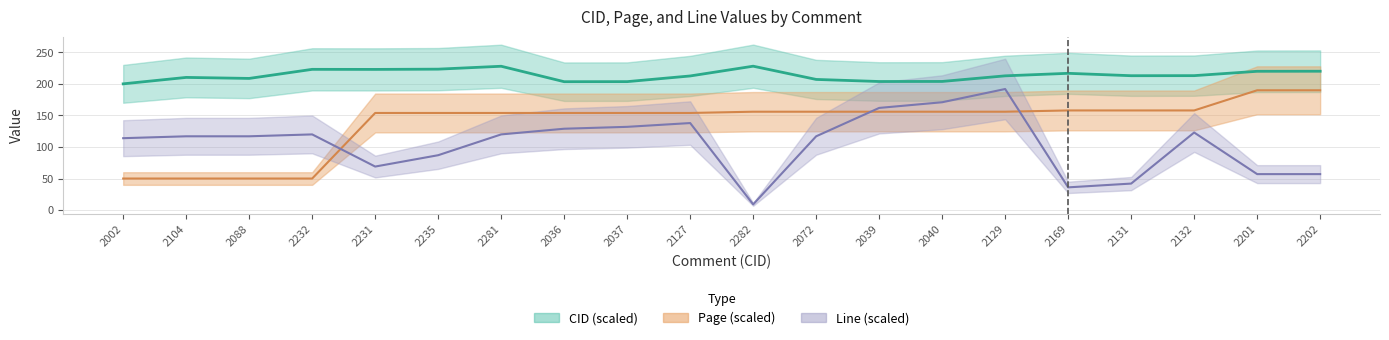

Reading right to left, list all the values displayed in this chart.

CID: 2202=220.2	2201=220.1	2132=213.2	2131=213.1	2169=216.9	2129=212.9	2040=204.0	2039=203.9	2072=207.2	2282=228.2	2127=212.7	2037=203.7	2036=203.6	2281=228.1	2235=223.5	2231=223.1	2232=223.2	2088=208.8	2104=210.4	2002=200.2
Page: 2202=190.0	2201=190.0	2132=158.0	2131=158.0	2169=158.0	2129=156.0	2040=156.0	2039=156.0	2072=156.0	2282=156.0	2127=154.0	2037=154.0	2036=154.0	2281=154.0	2235=154.0	2231=154.0	2232=50.0	2088=50.0	2104=50.0	2002=50.0
Line: 2202=57.0	2201=57.0	2132=123.0	2131=42.0	2169=36.0	2129=192.0	2040=171.0	2039=162.0	2072=117.0	2282=9.0	2127=138.0	2037=132.0	2036=129.0	2281=120.0	2235=87.0	2231=69.0	2232=120.0	2088=117.0	2104=117.0	2002=114.0